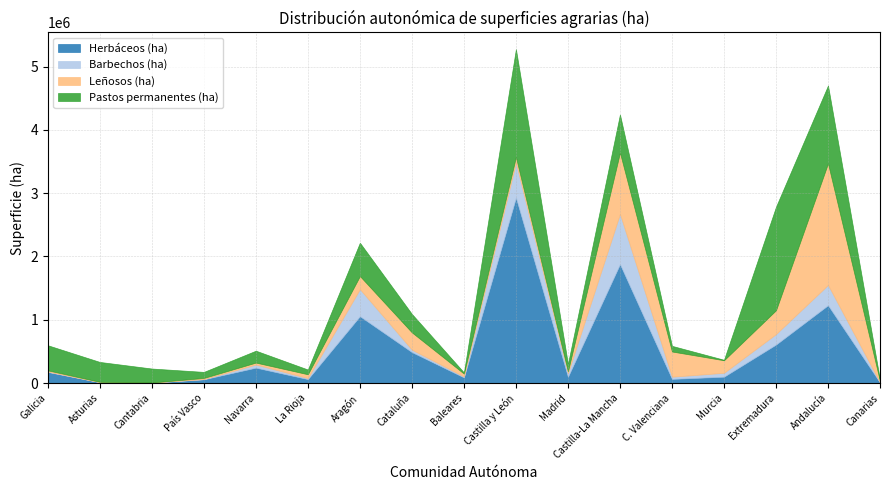

At which label does Barbechos (ha) reach its peak?

Castilla-La Mancha